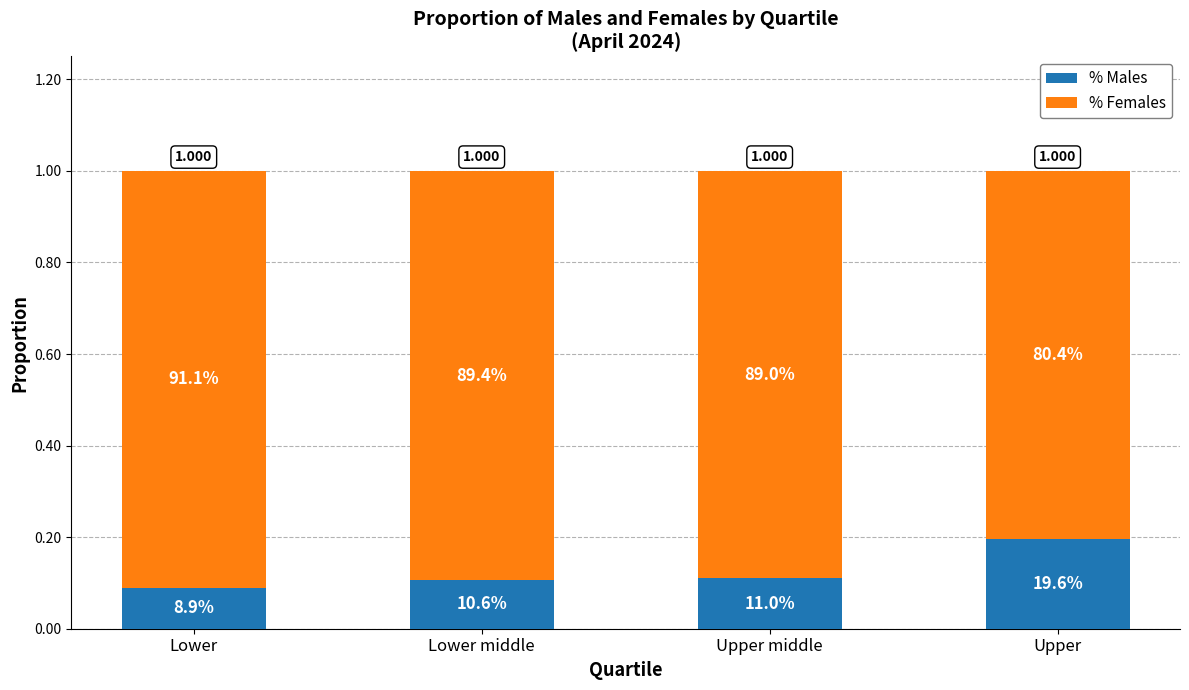

Where is % Females nearest to the value 0?

Upper